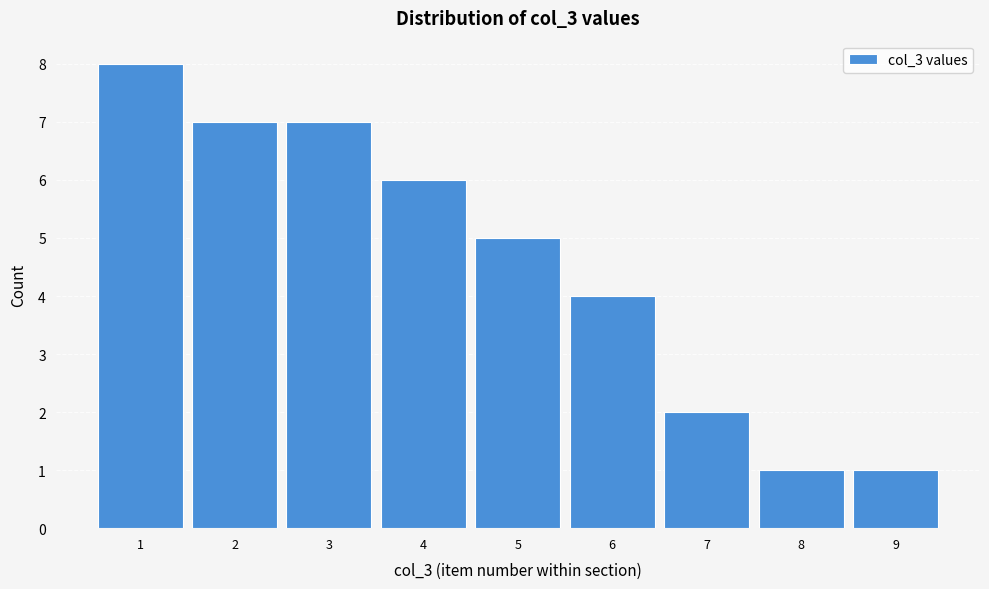

Reading left to right, what are all the values shown in this chart?

1=8	2=7	3=7	4=6	5=5	6=4	7=2	8=1	9=1